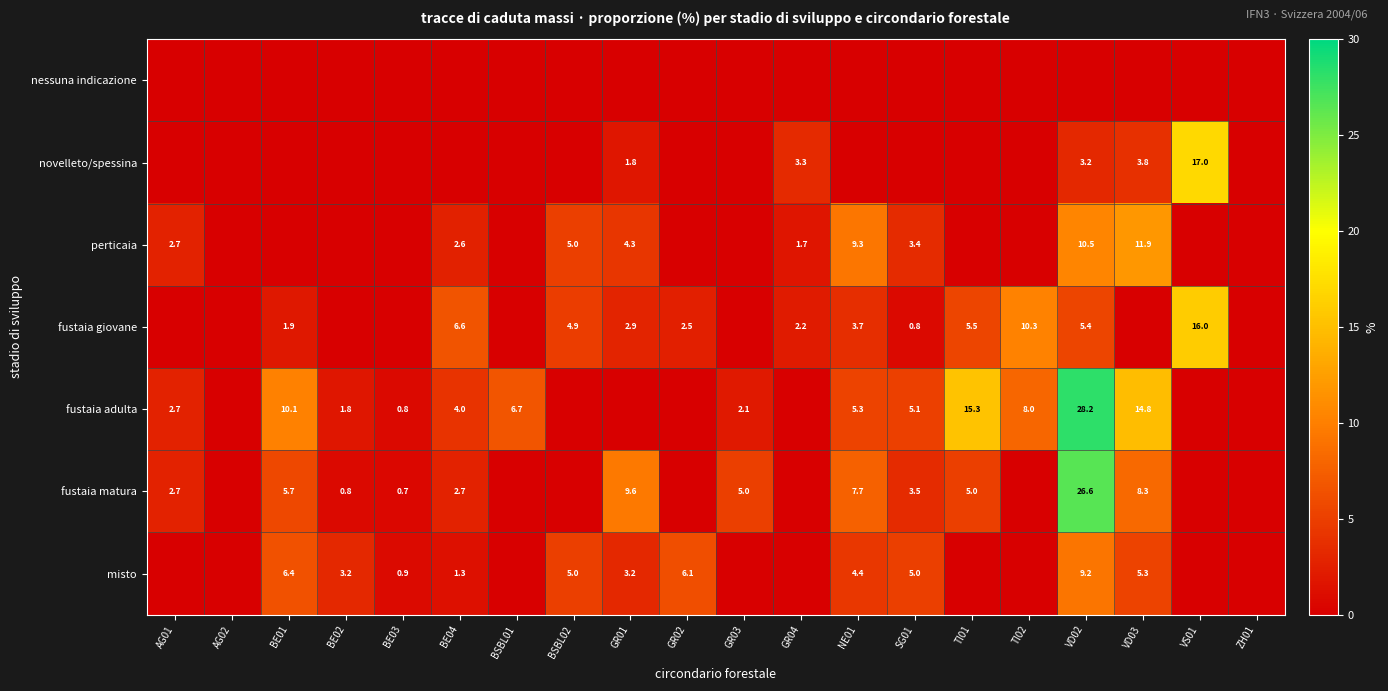

At which category is the sum across all series the highest?

VD02